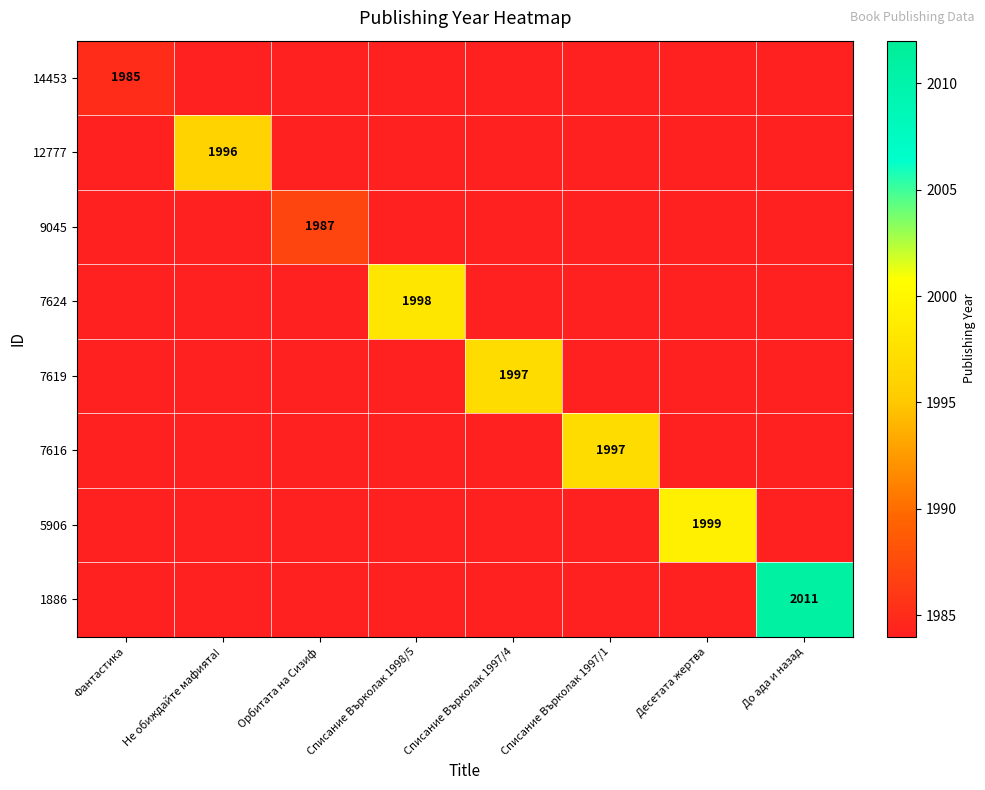

The 9045 series shows 1987.0 at Орбитата на Сизиф. True or false?

True